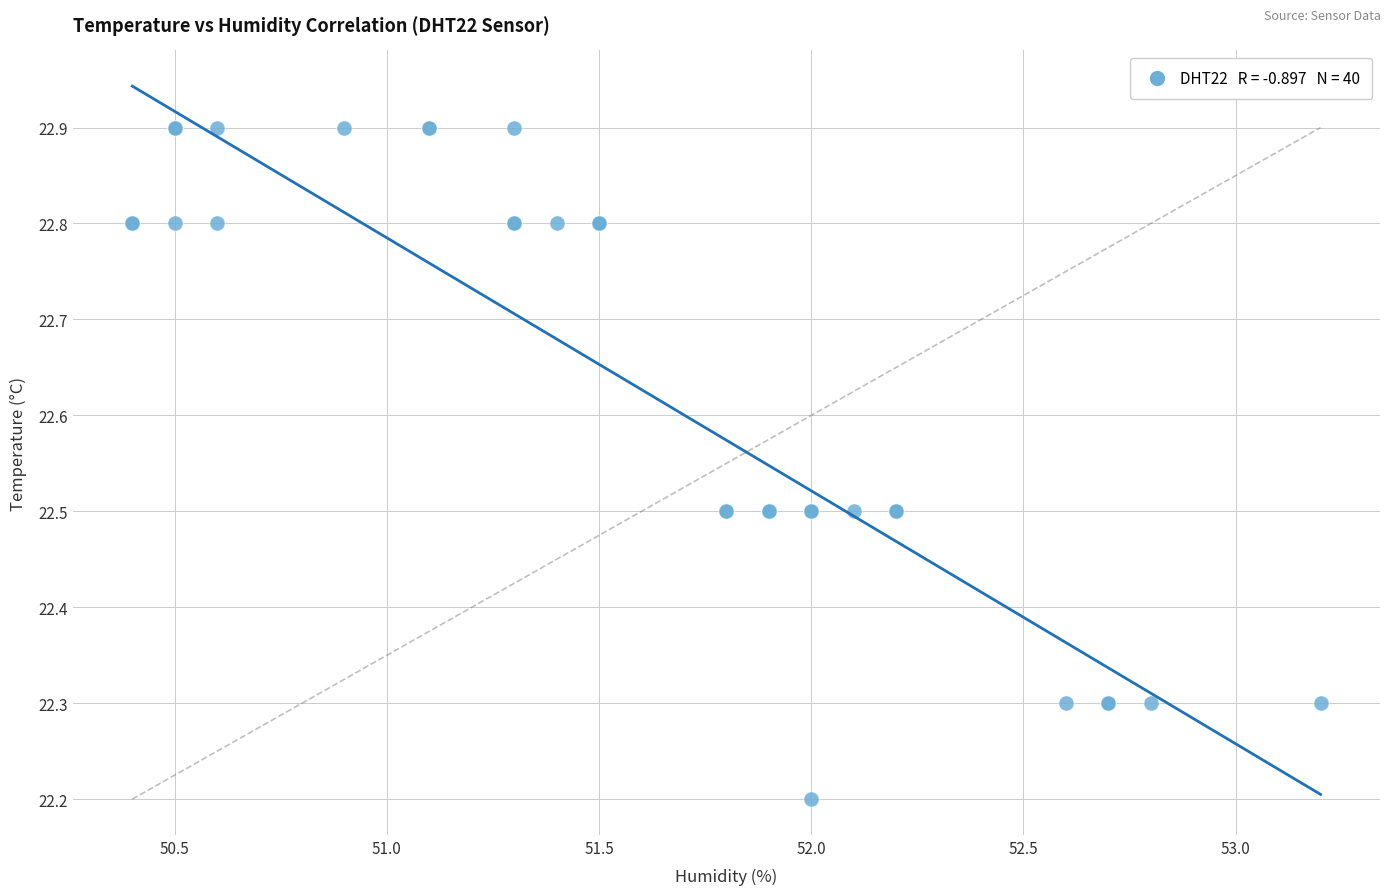

What Y value in the scatter plot is closest to 22?

22.2